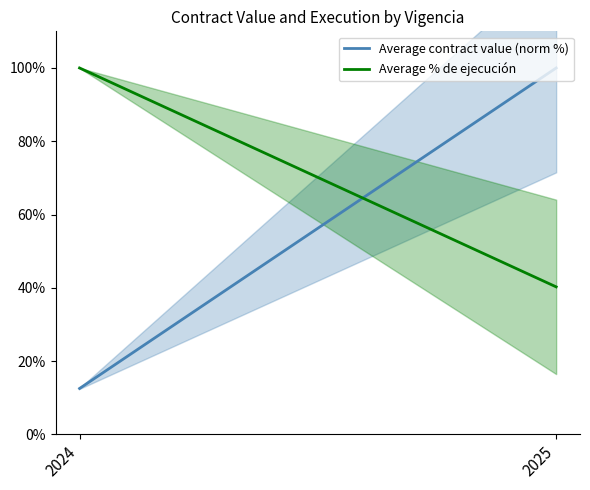

Count the number of categories in the chart.

2